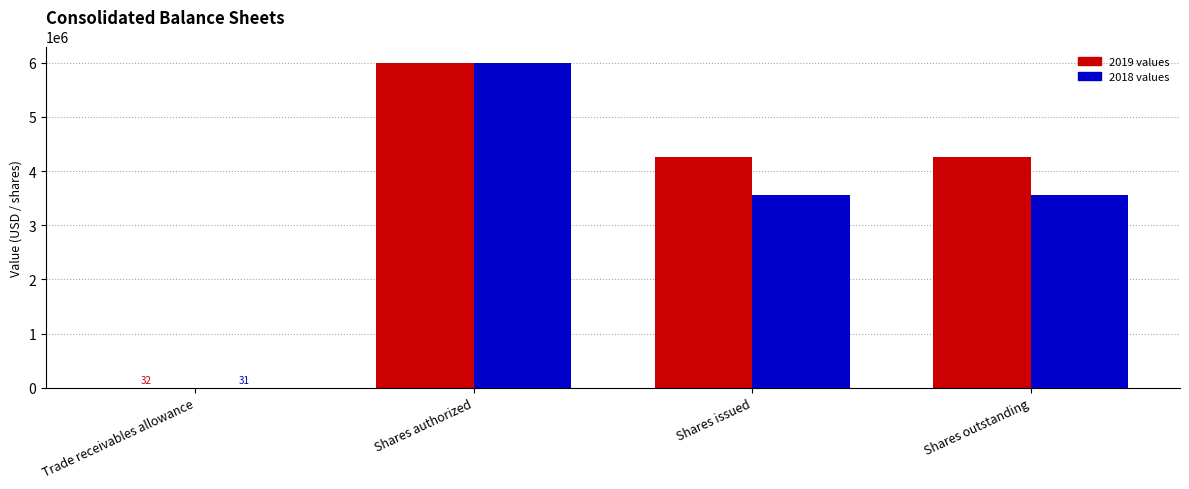

At which category is the sum across all series the highest?

Shares authorized